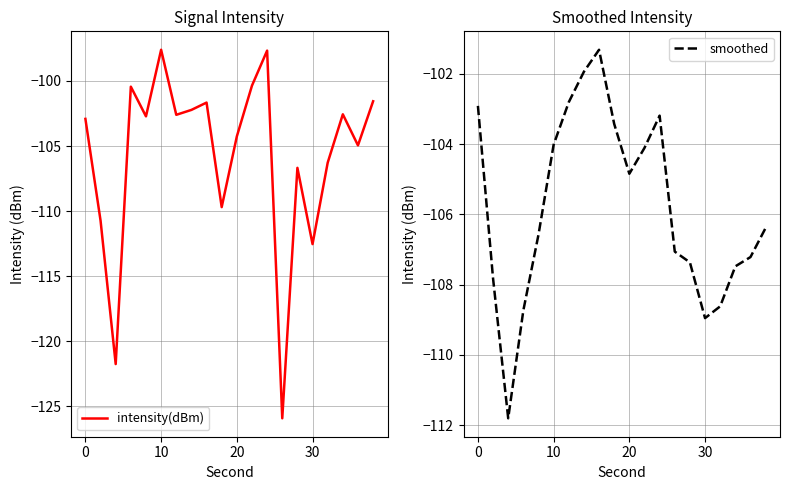

How many times do smoothed and intensity(dBm) cross each other?

7